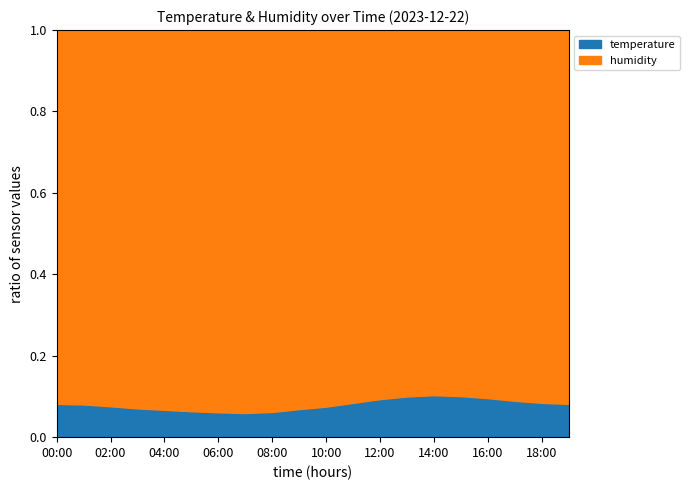

Does the chart display data point markers on the line(s)?

No